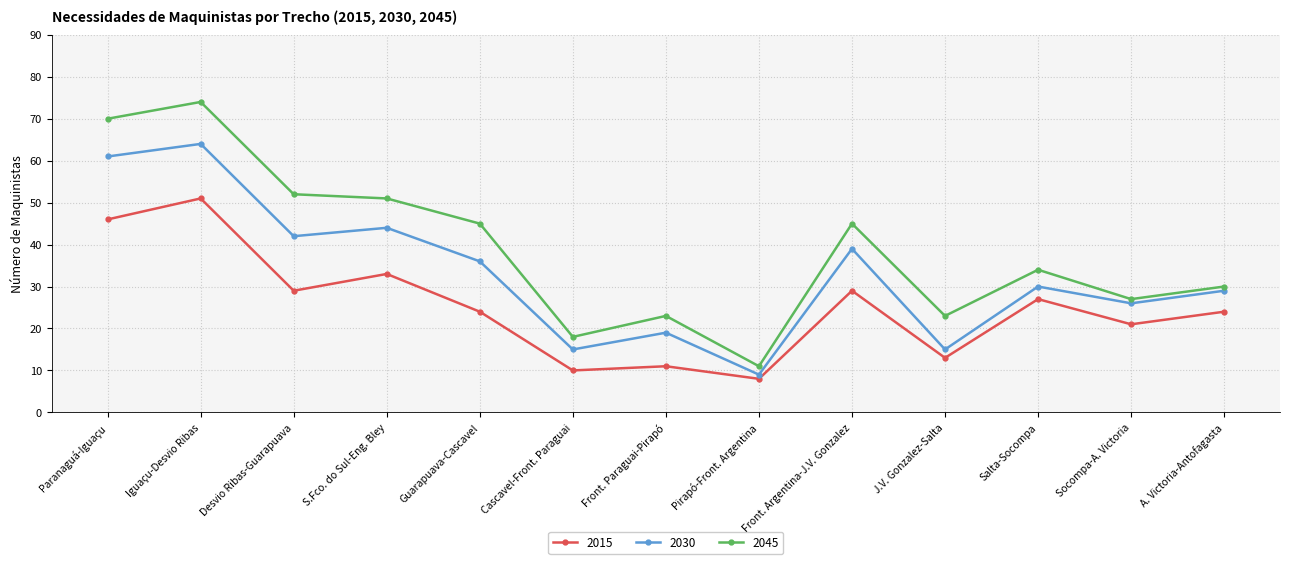

List the series in order of their overall mean, lowest first.

2015, 2030, 2045